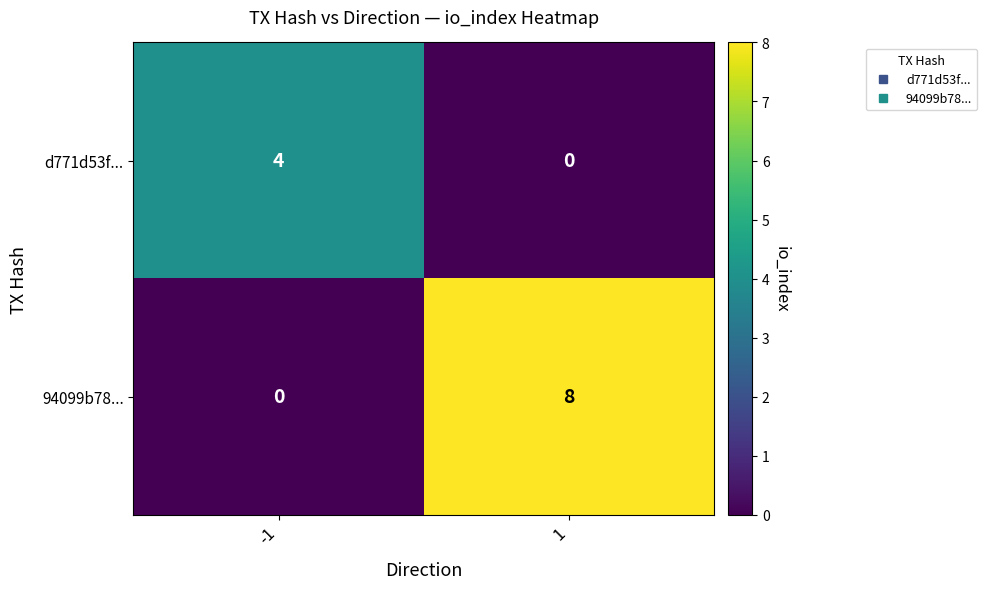

What is the average value of the 94099b78... series?

4